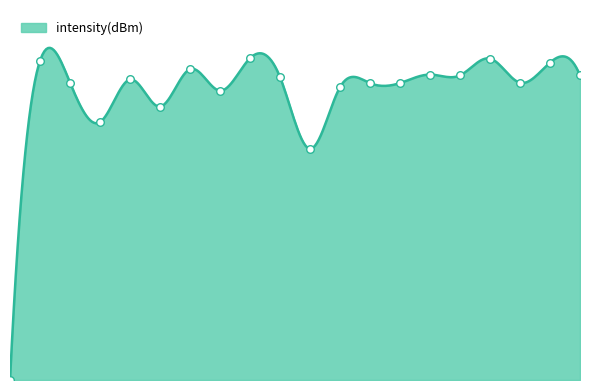

Between 34 and 38, which is larger?

38